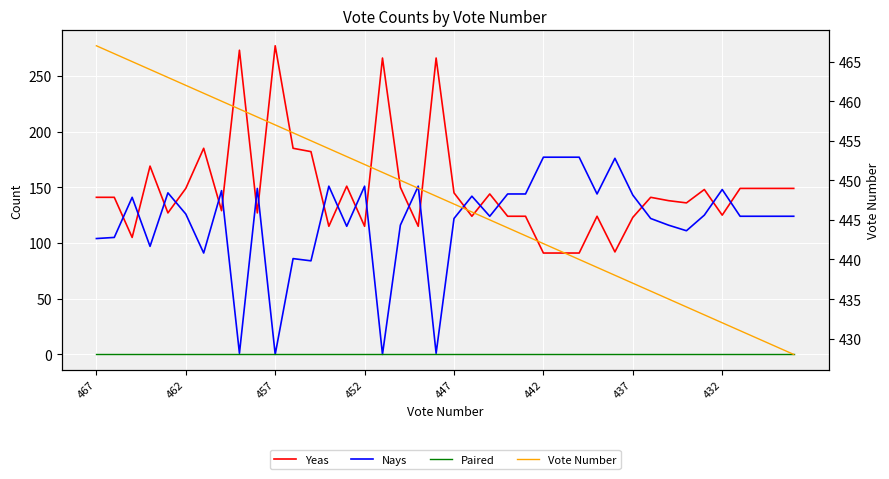

True or false: Vote Number has a value of 180 at 22.

False